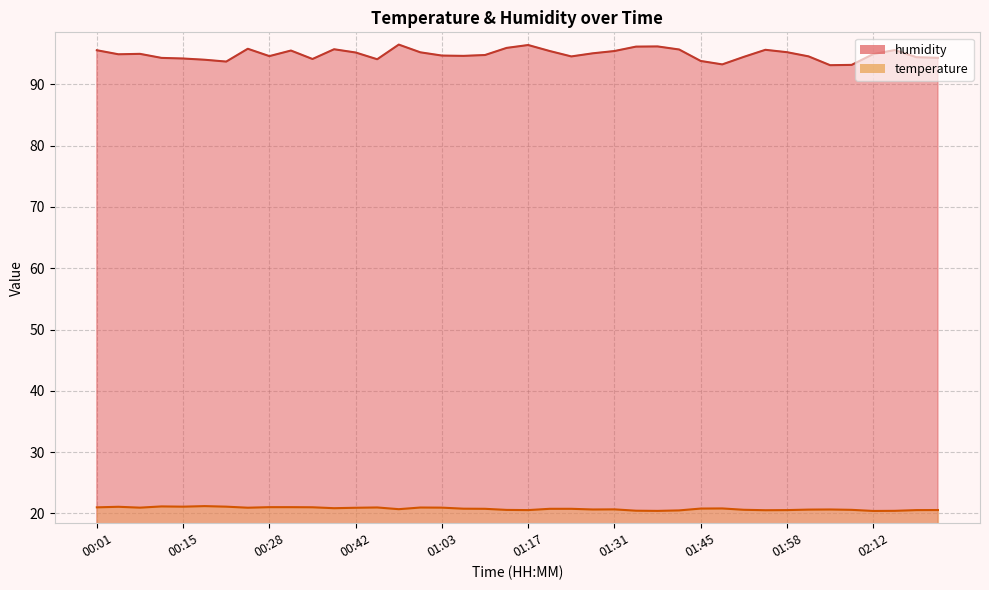

What are all the series names shown in the legend?

temperature, humidity